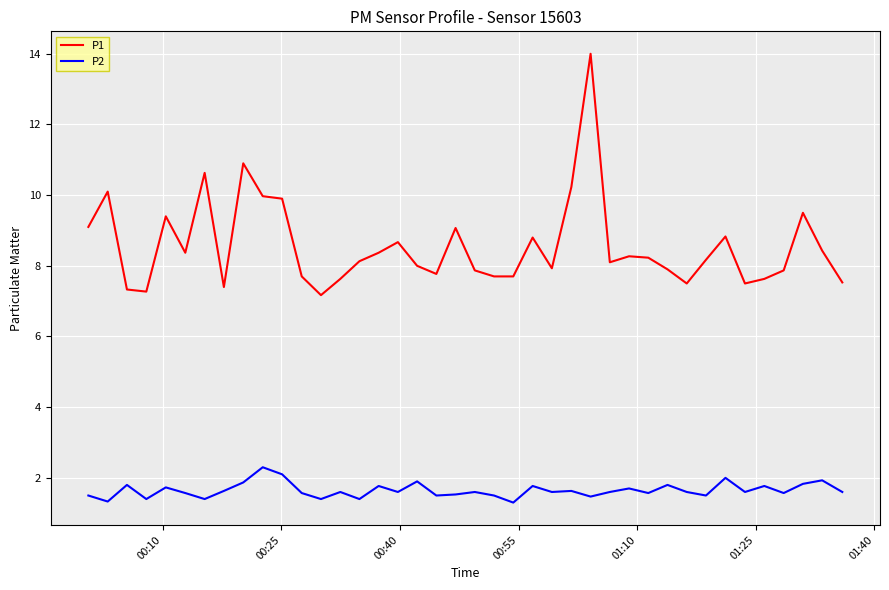

What is the greatest value displayed?

14.0